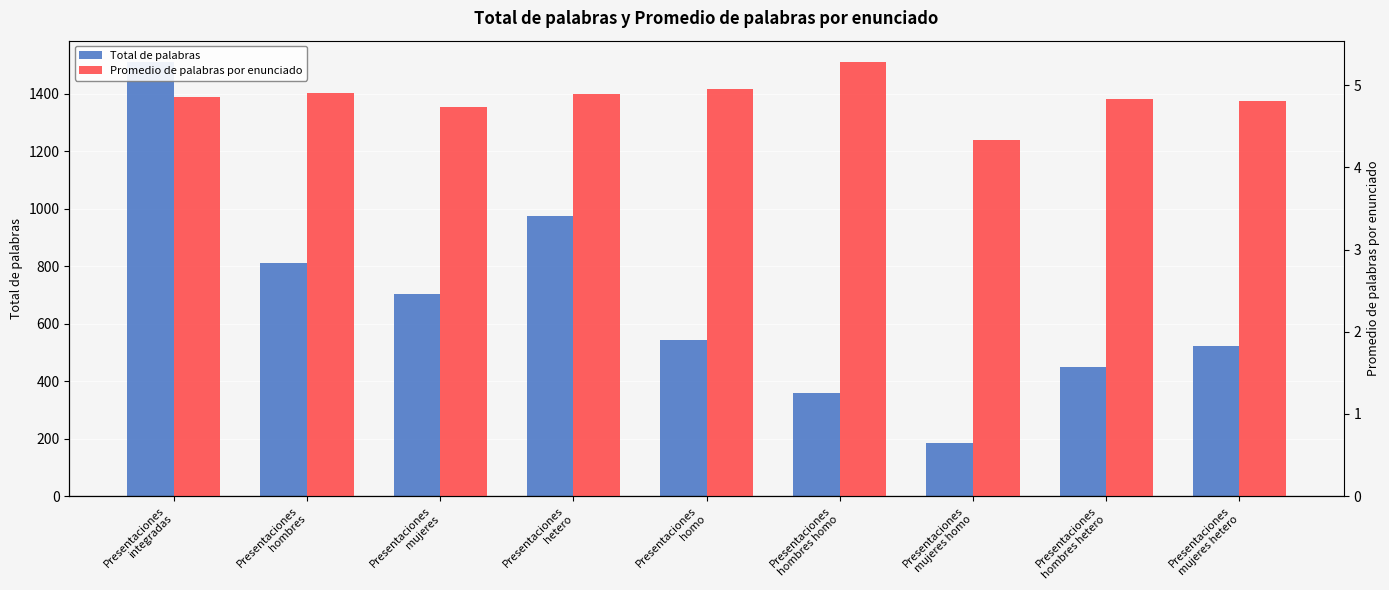

How many values in the Total de palabras series exceed 545?

4